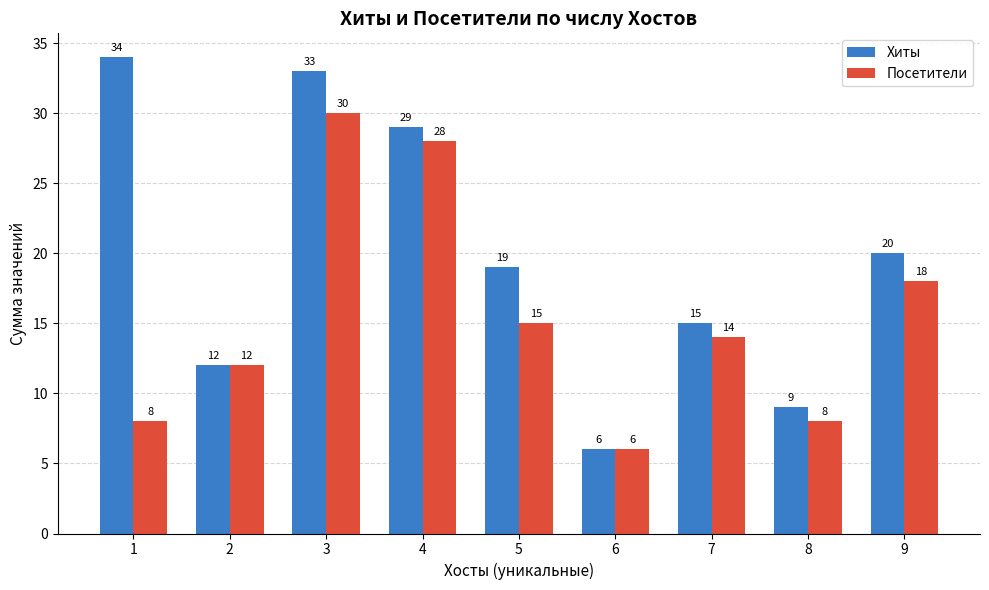

At 5, list the series in order from smallest to largest.

Посетители, Хиты